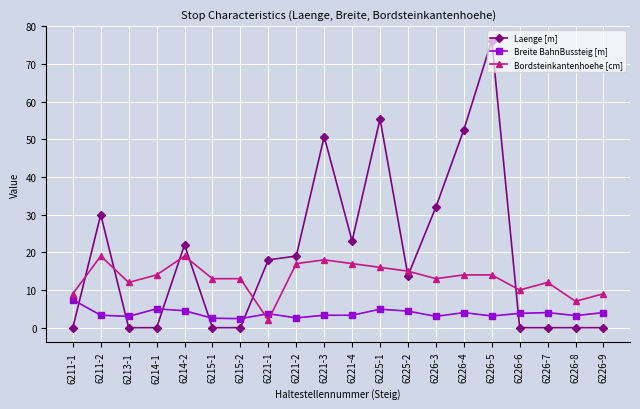

What is the total value across all series at 6226-5?

93.3